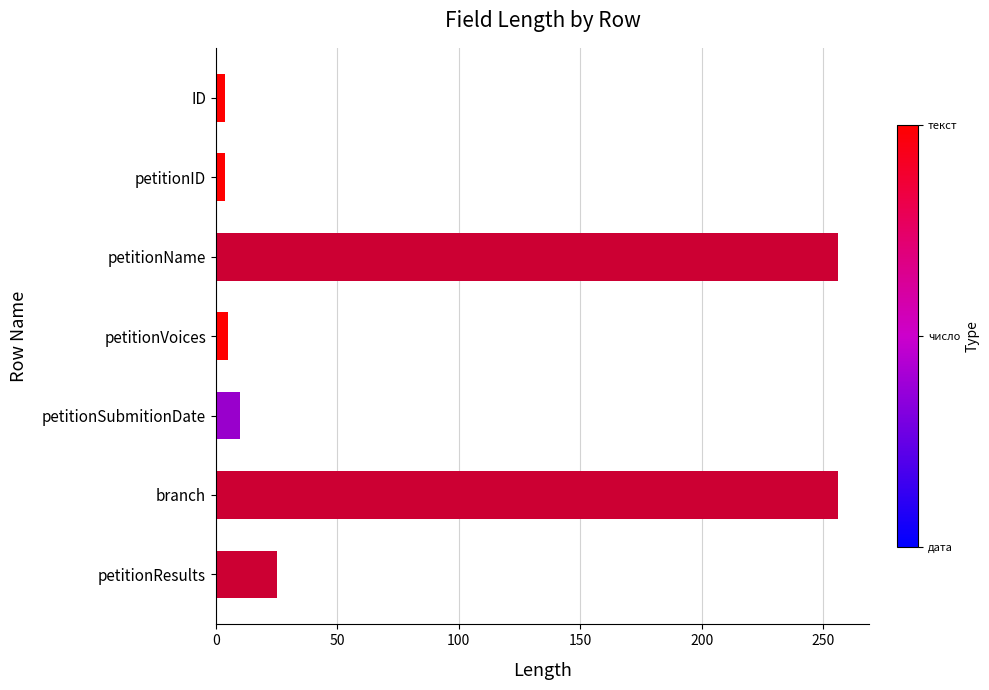

Rank the categories by value from lowest to highest.

ID, petitionID, petitionVoices, petitionSubmitionDate, petitionResults, petitionName, branch